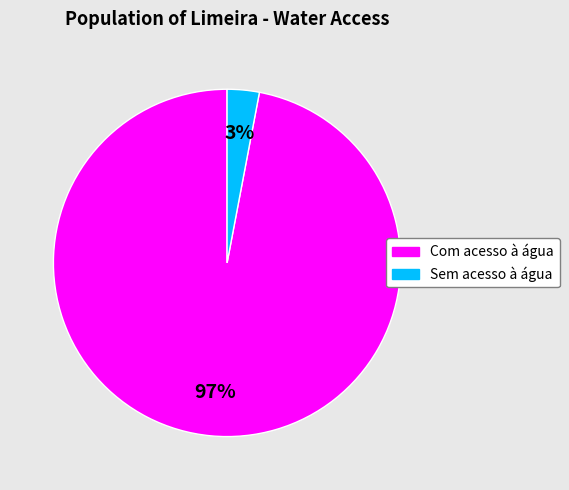

Is it true that Sem acesso à água is 3% of the pie?

True